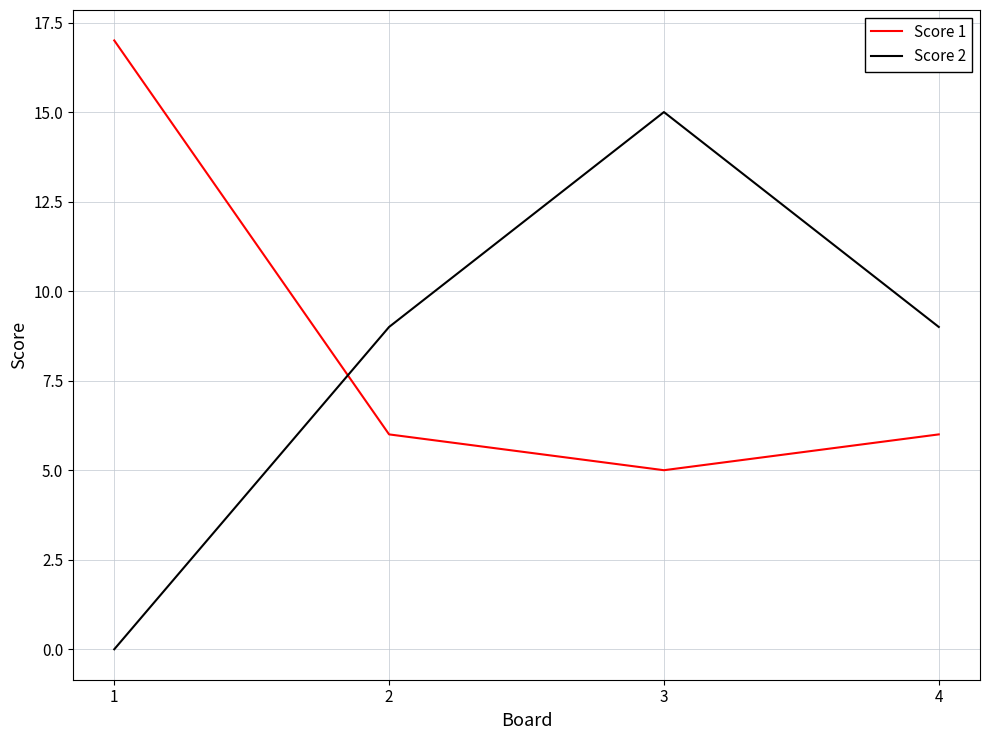

The value of Score 2 at 3 is 15. True or false?

True